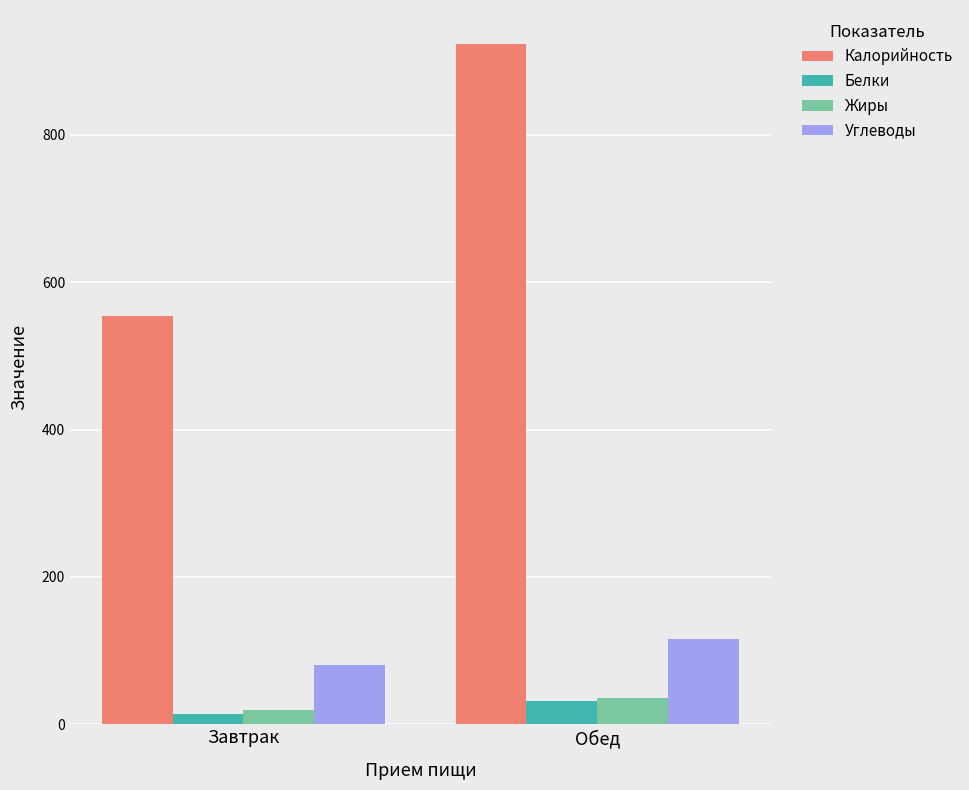

How many values in the Белки series are below 32?

1